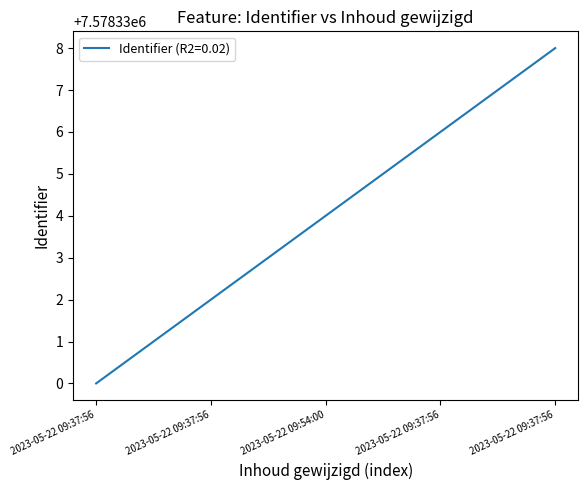

Between 2023-05-22 09:37:56 and 2023-05-22 09:37:56, which is larger?

2023-05-22 09:37:56